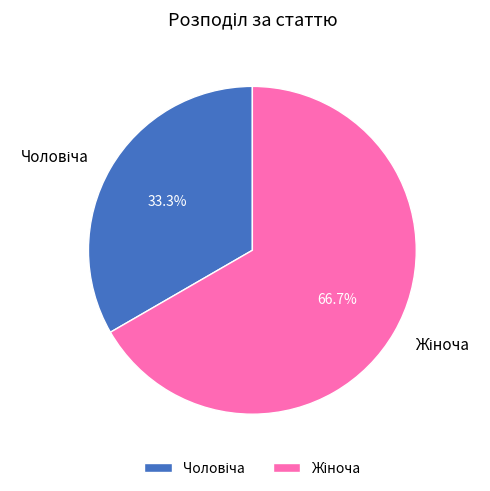

Does any single category account for the majority?

Yes